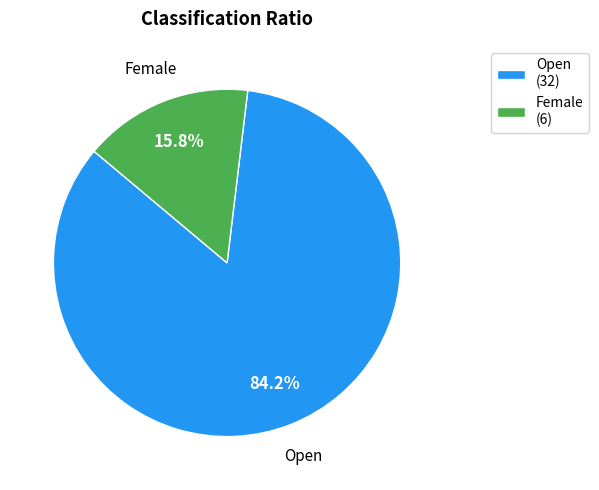

Count the number of slices in the pie.

2